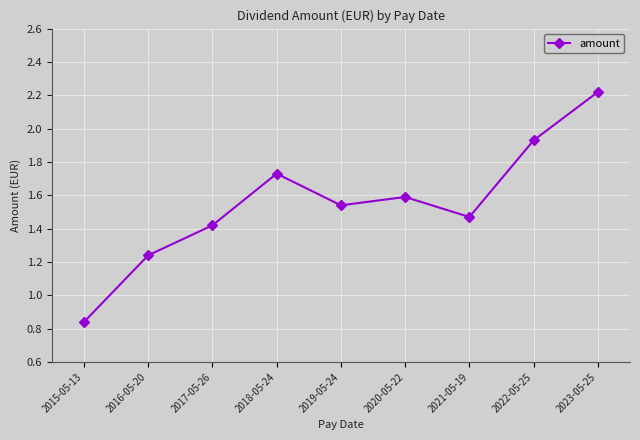

The chart shows a value of 3.1 at 2023-05-25. True or false?

False